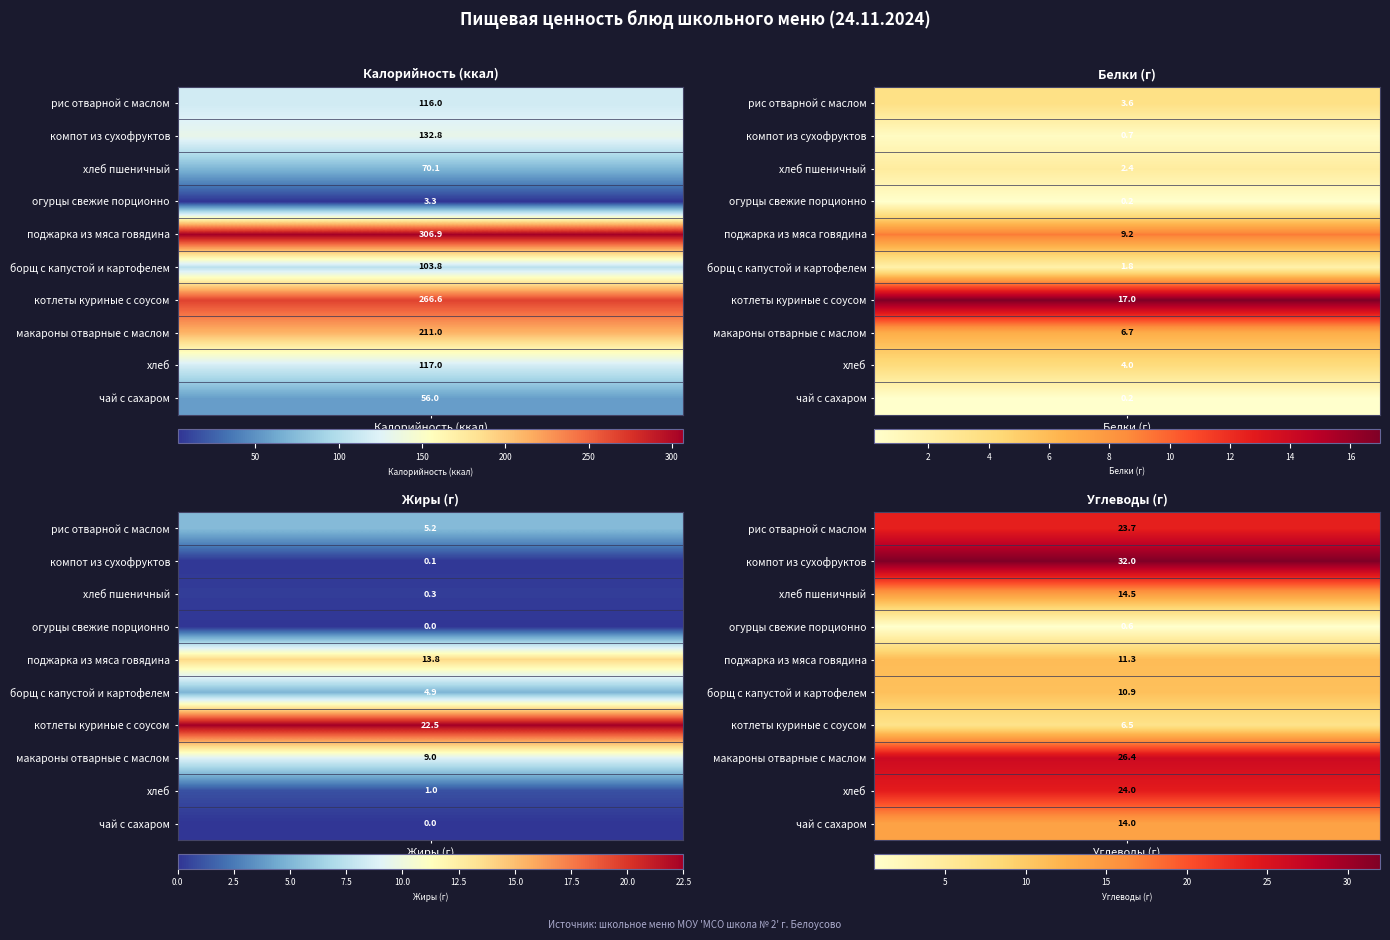

Rank the categories by макароны отварные с маслом value from lowest to highest.

1, 2, 3, 0